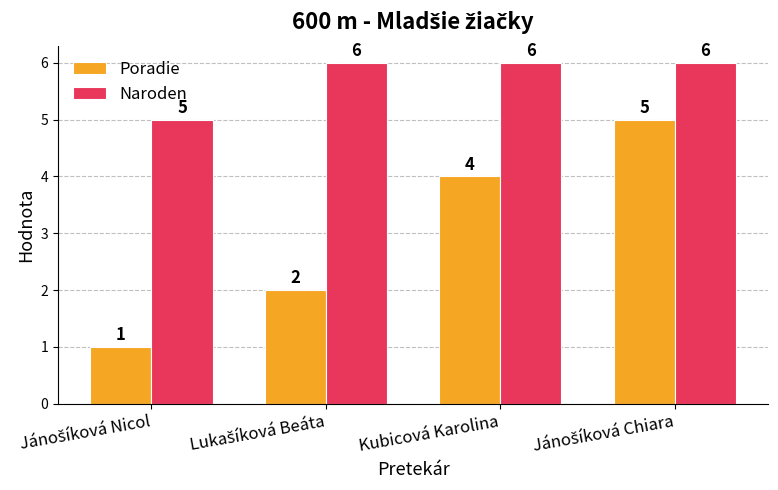

What is the highest value of the Naroden series?

6